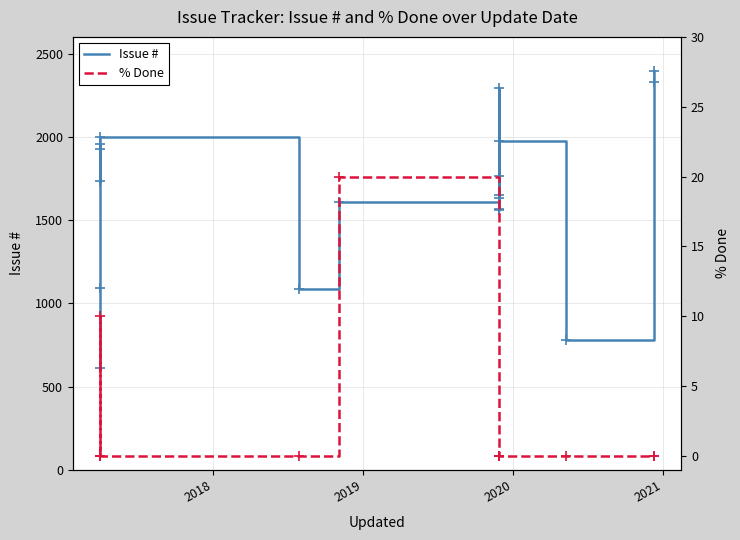

The Issue # series shows 3132 at 16. True or false?

False